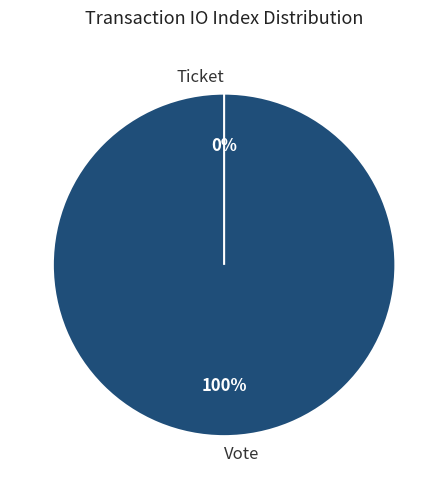

Which category has the smallest portion of the pie?

Ticket